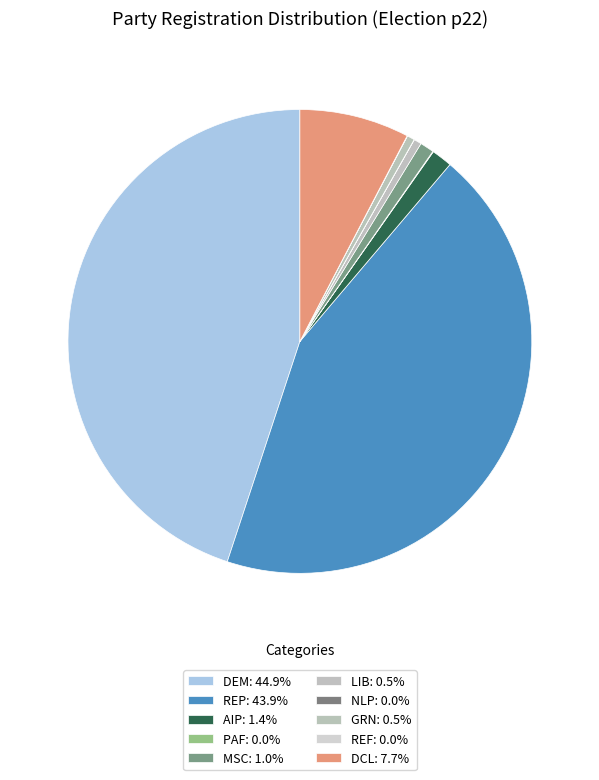

How many segments does this pie chart have?

10